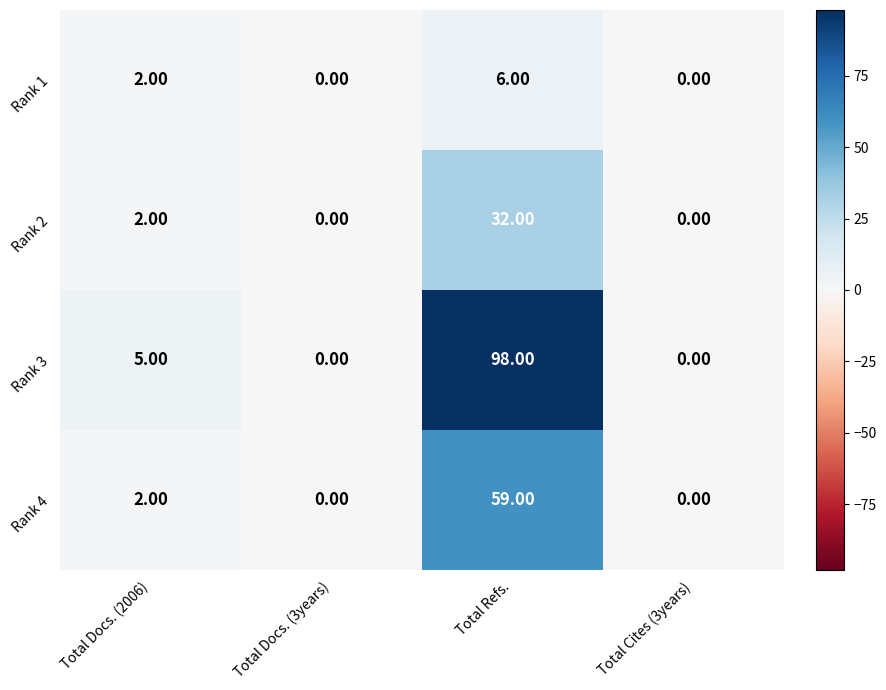

Which series has the largest total across all categories?

Rank 3